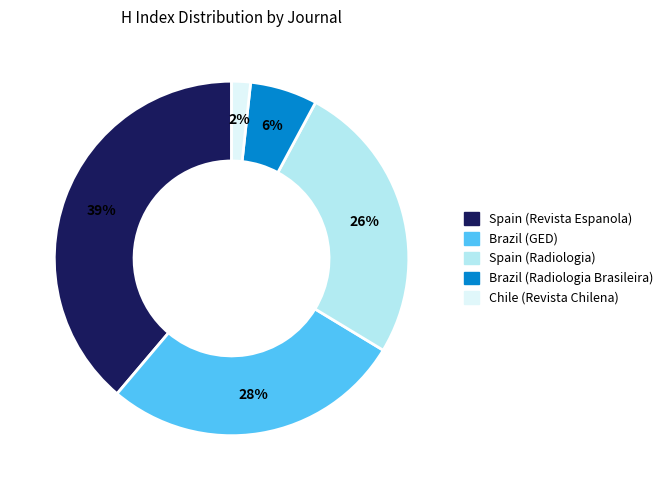

Is there a majority slice in this chart?

No